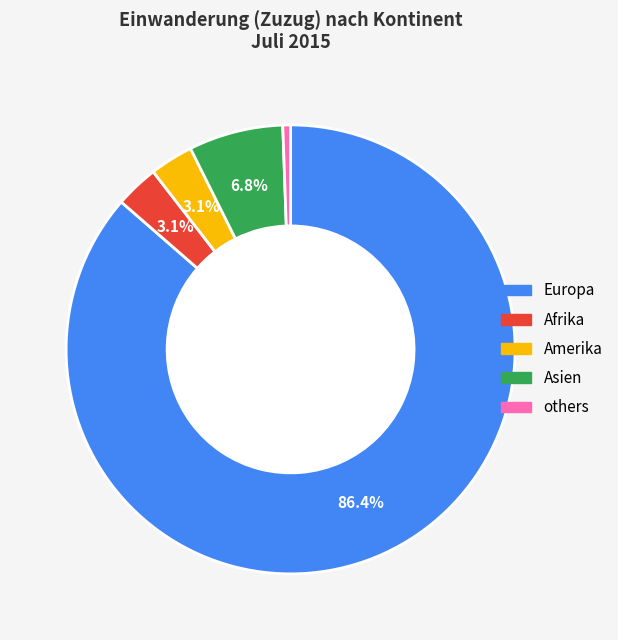

Is there a majority slice in this chart?

Yes